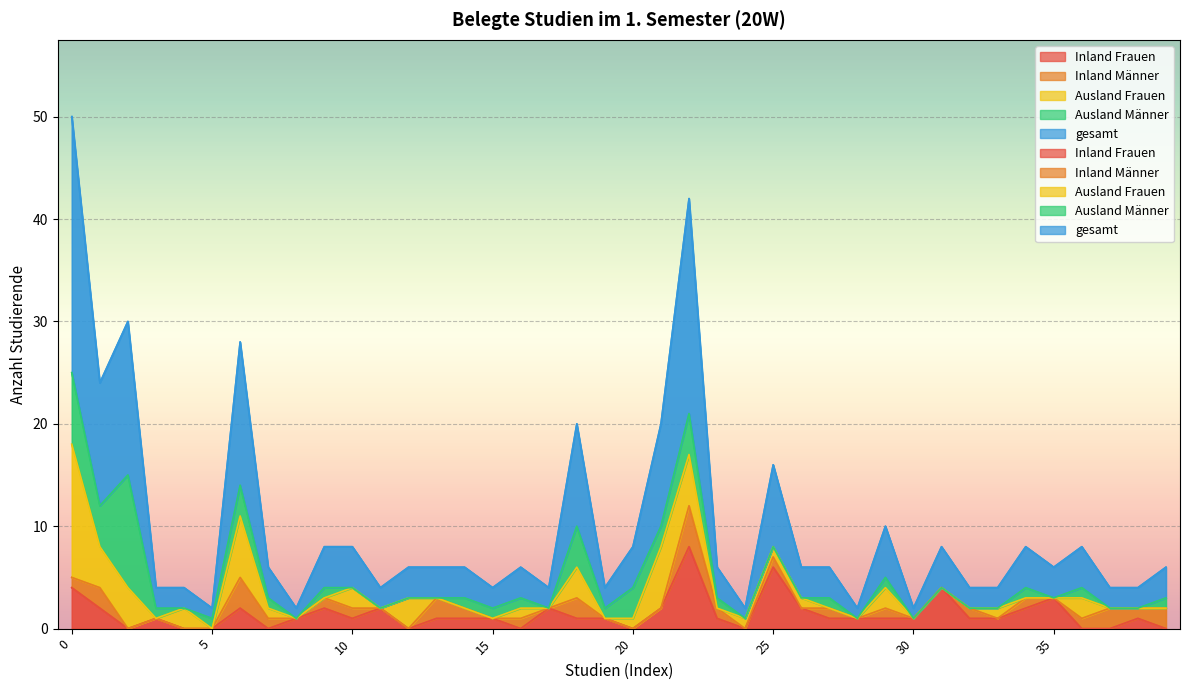

Between which two adjacent categories do Inland Männer and Inland Frauen first intersect?

7 and 8